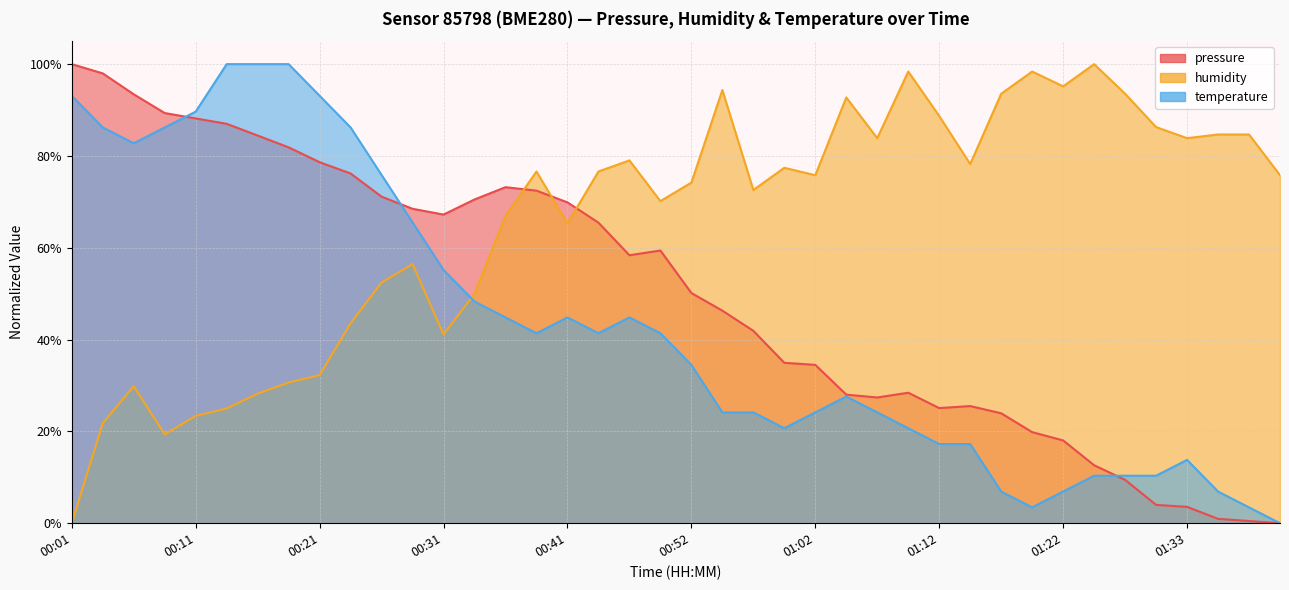

At which category does the chart reach its minimum across all series?

01:40